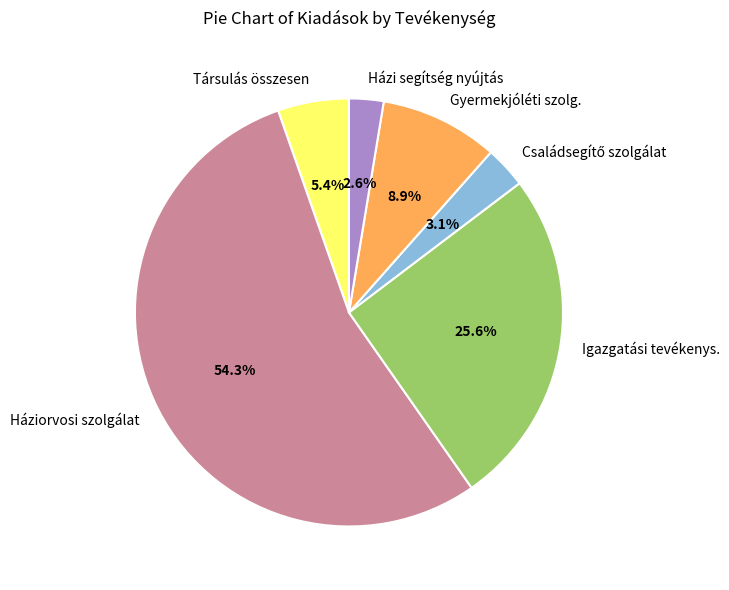

Which slice represents more than half of the pie?

Háziorvosi szolgálat